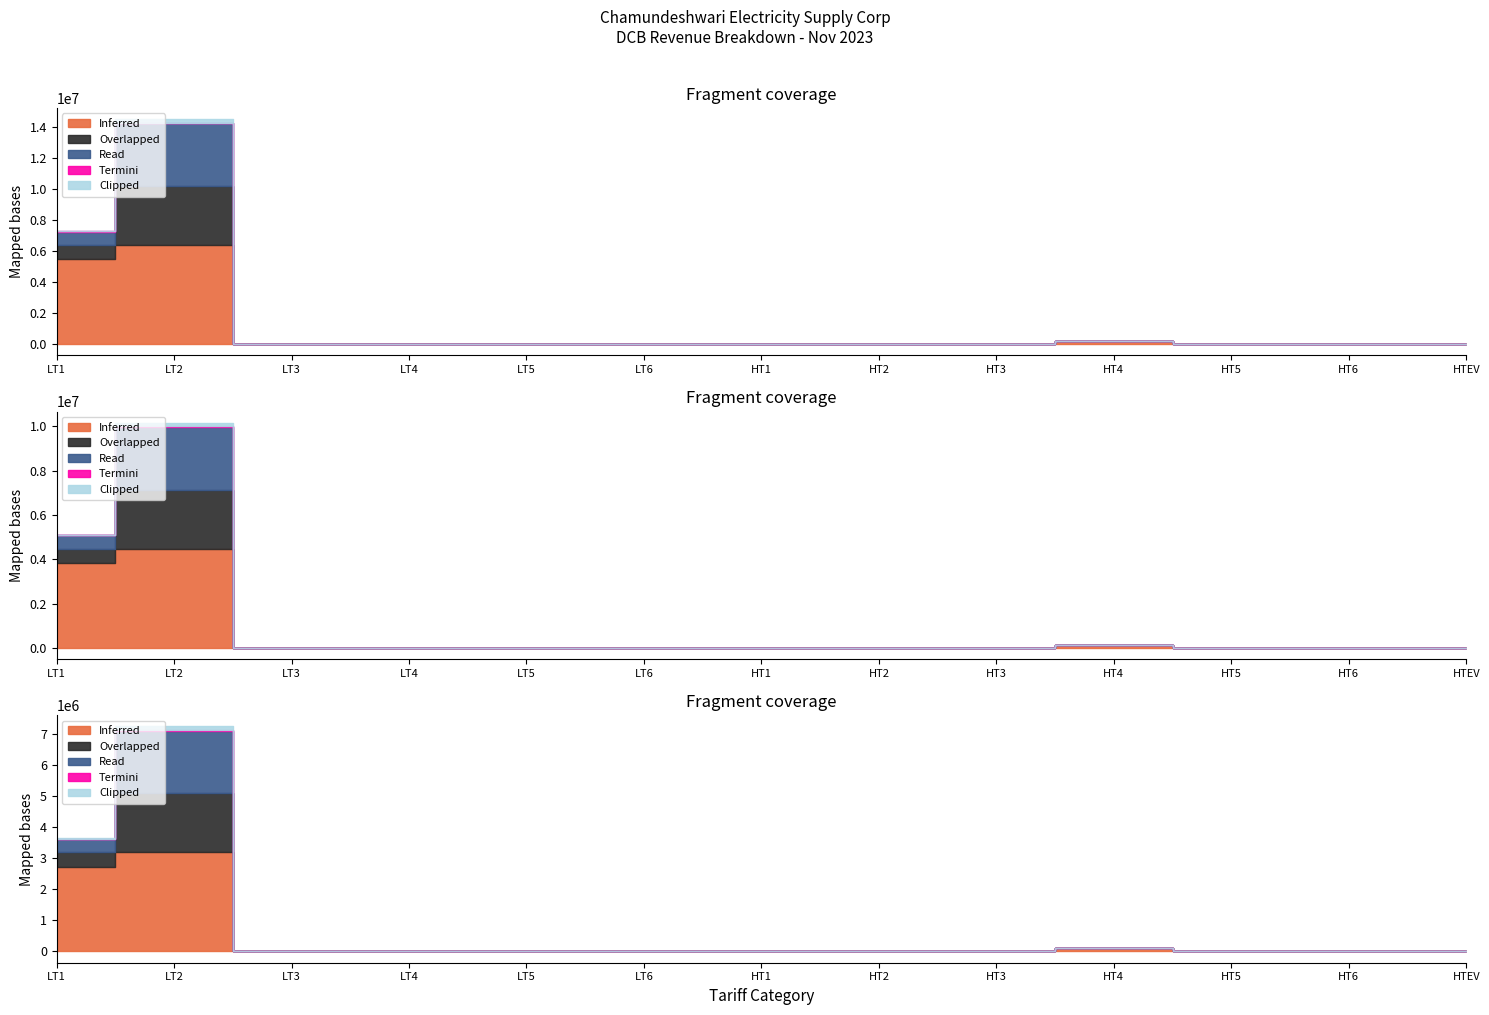

Which series has the largest total across all categories?

Inferred